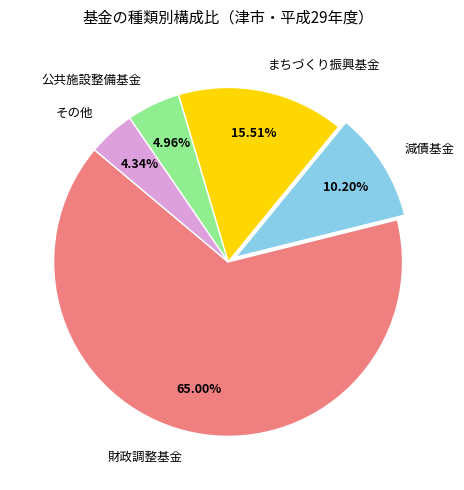

How many segments does this pie chart have?

5